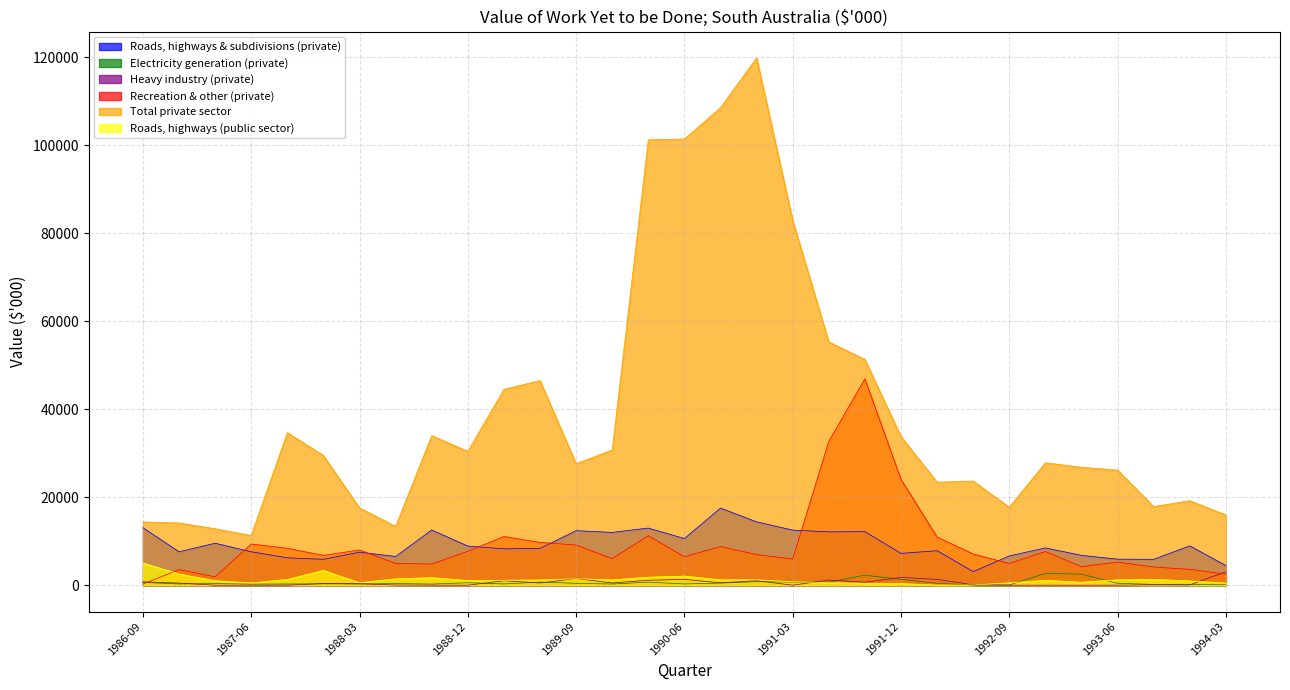

Rank the categories by Heavy industry (private) value from highest to lowest.

1994-03, 1991-12, 1989-09, 1992-03, 1990-06, 1991-06, 1990-03, 1990-12, 1989-03, 1986-09, 1991-09, 1990-09, 1989-12, 1989-06, 1986-12, 1987-12, 1988-03, 1993-09, 1992-06, 1993-12, 1988-06, 1988-09, 1993-06, 1991-03, 1987-03, 1987-06, 1987-09, 1988-12, 1992-09, 1992-12, 1993-03